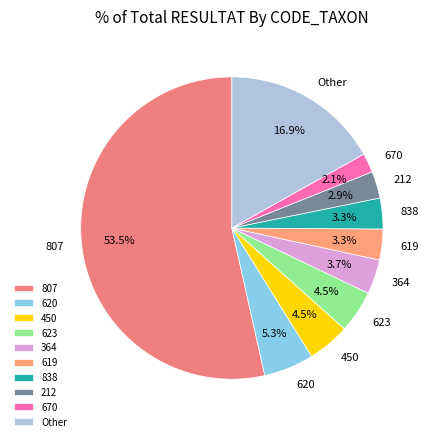

To the nearest percent, what portion does 212 represent?

3%